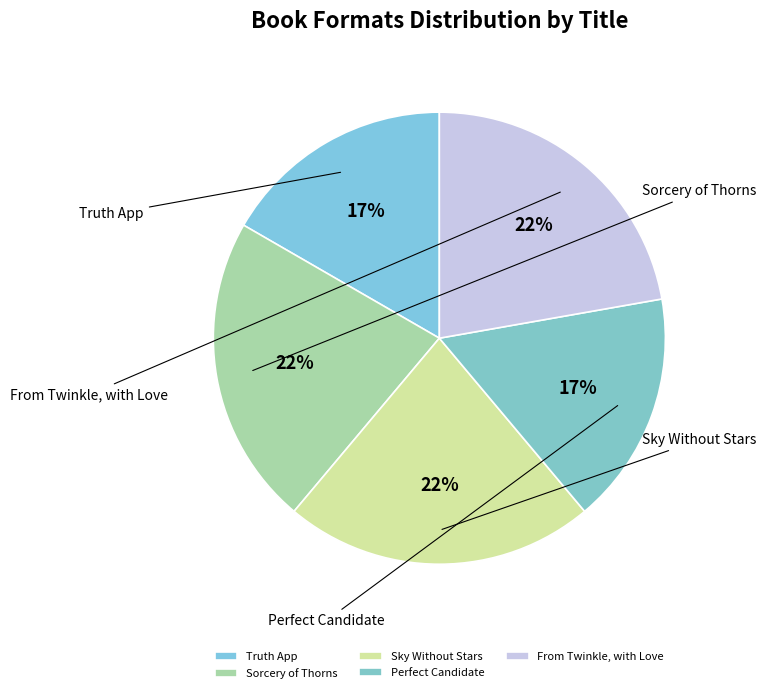

Is it true that Truth App is 10% of the pie?

False